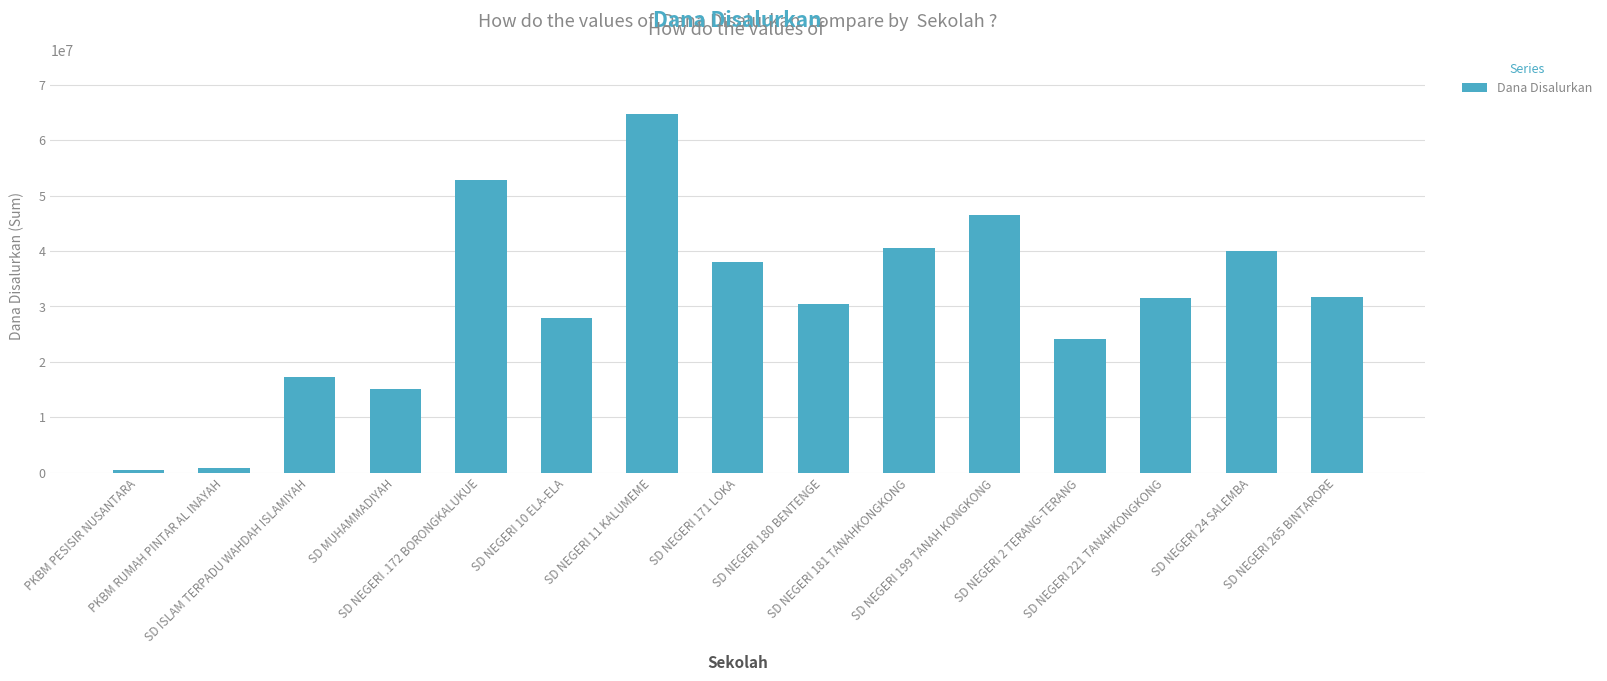

How many bars are there in total?

15